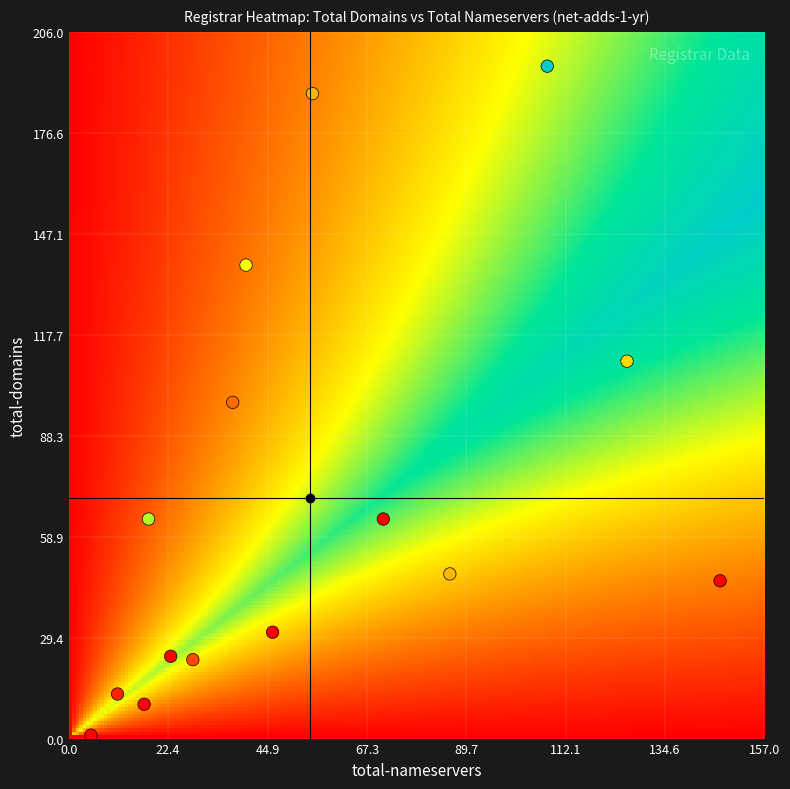

What is the range of X values (max minus min)?

142